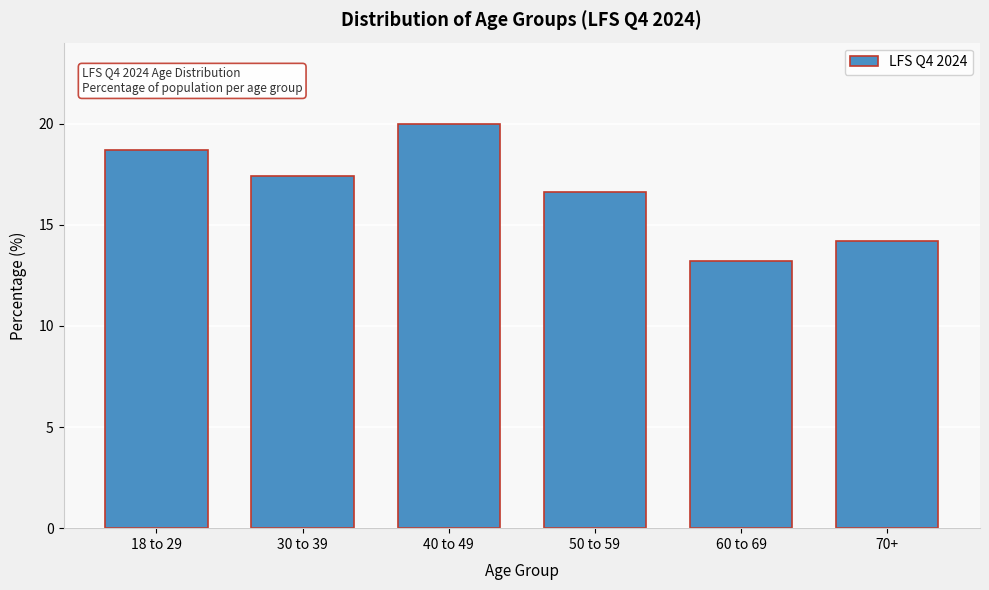

Reading left to right, what are all the values shown in this chart?

18.7	17.4	20.0	16.6	13.2	14.2